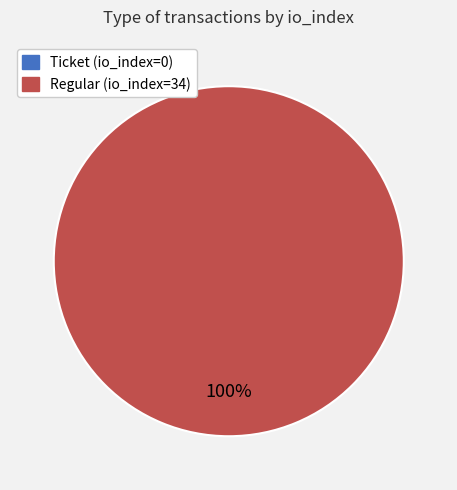

Which slice is the smallest?

Ticket (io_index=0)